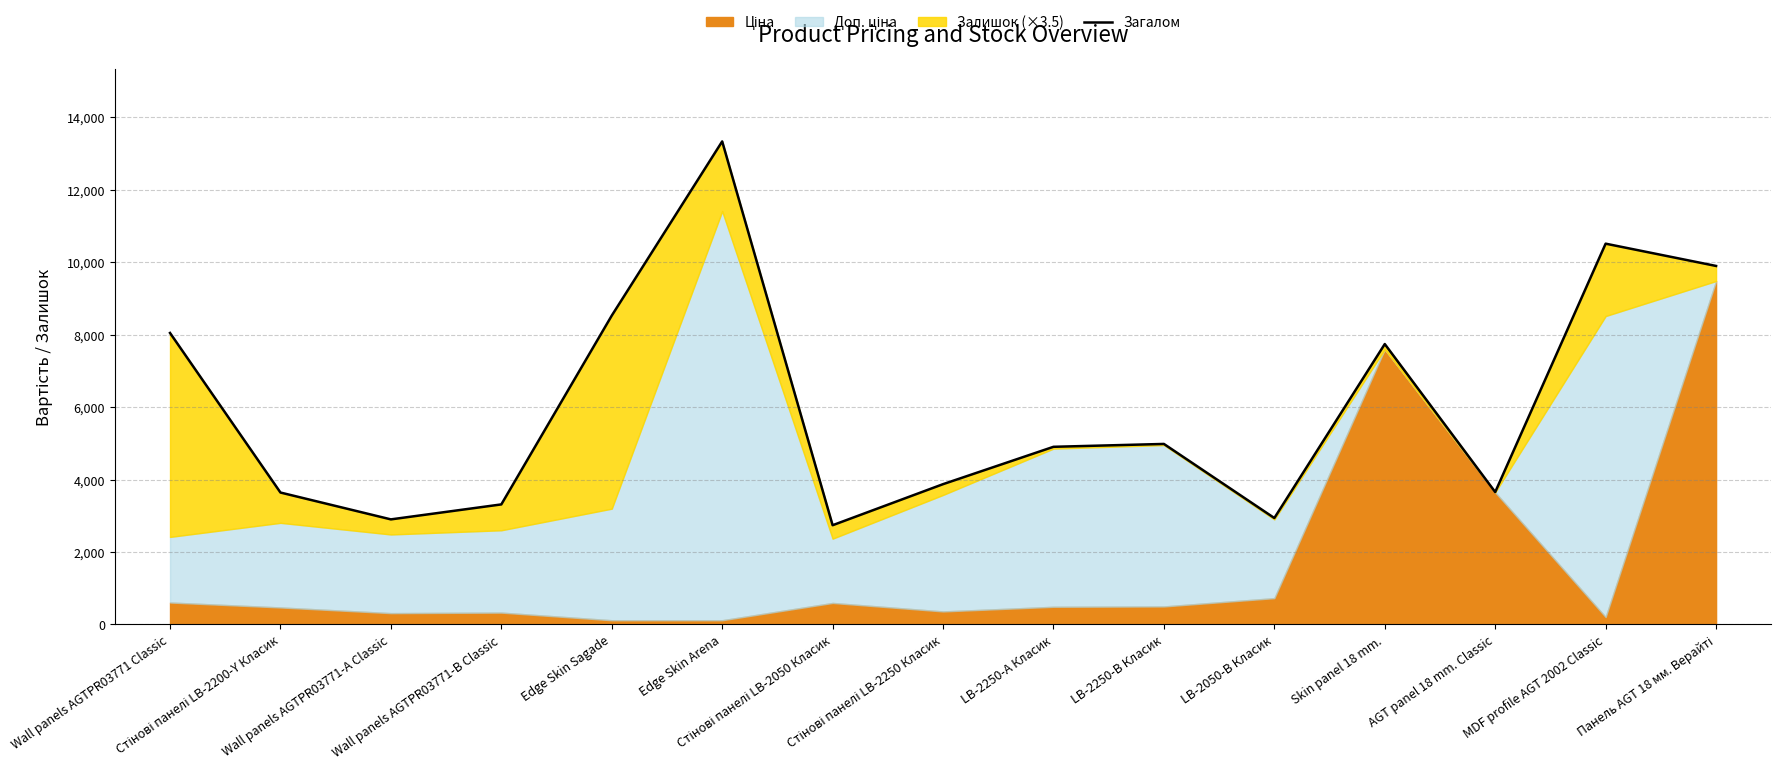

At which label does the data first exceed 4902?

Wall panels AGTPR03771 Classic